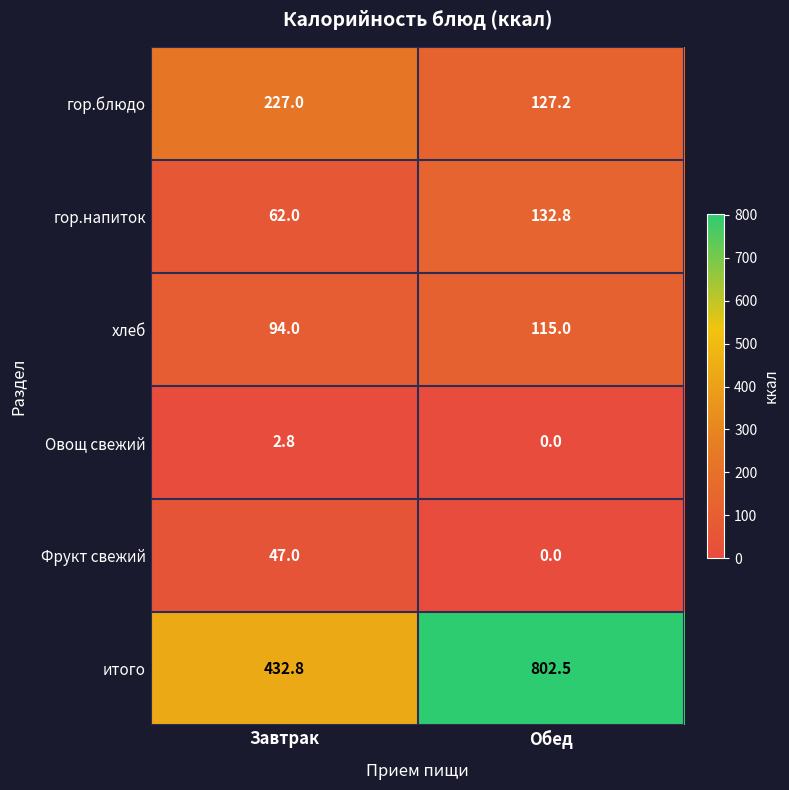

What is the sum of all Овощ свежий values?

2.8